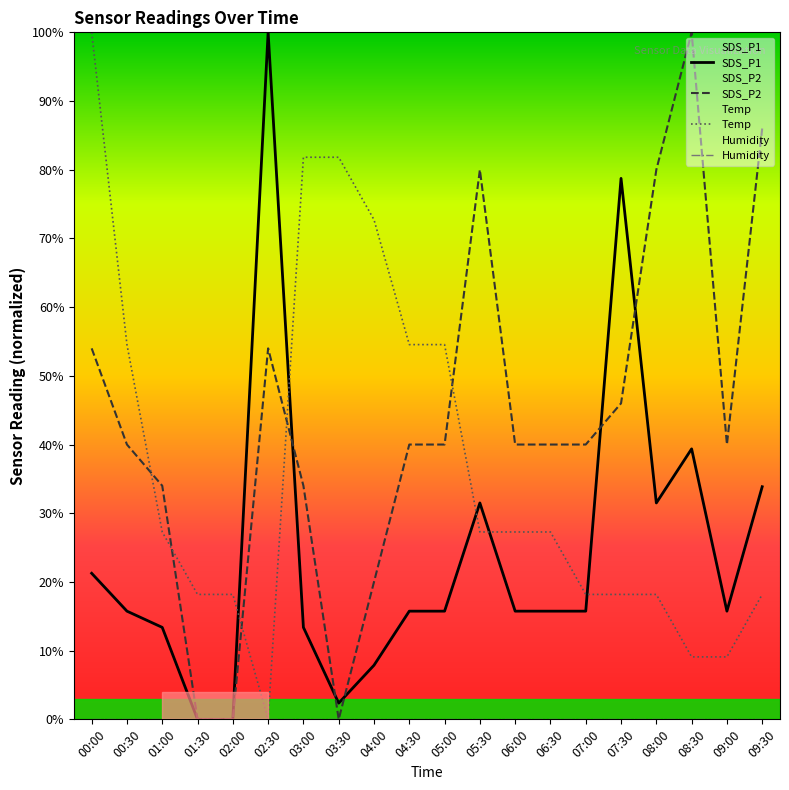

Which category has the lowest value in the Humidity series?

00:00